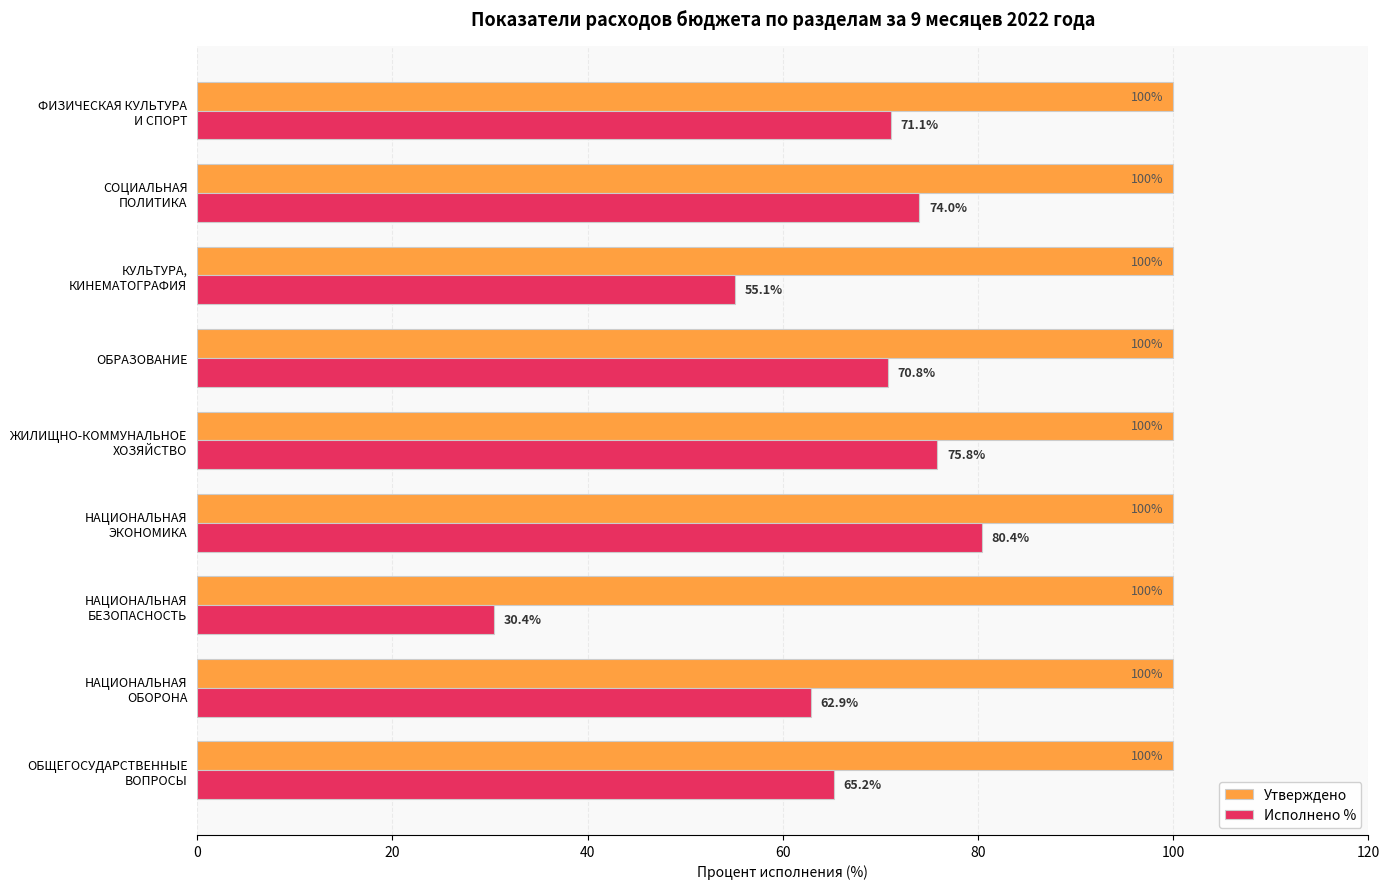

What is the greatest value displayed?

100.0